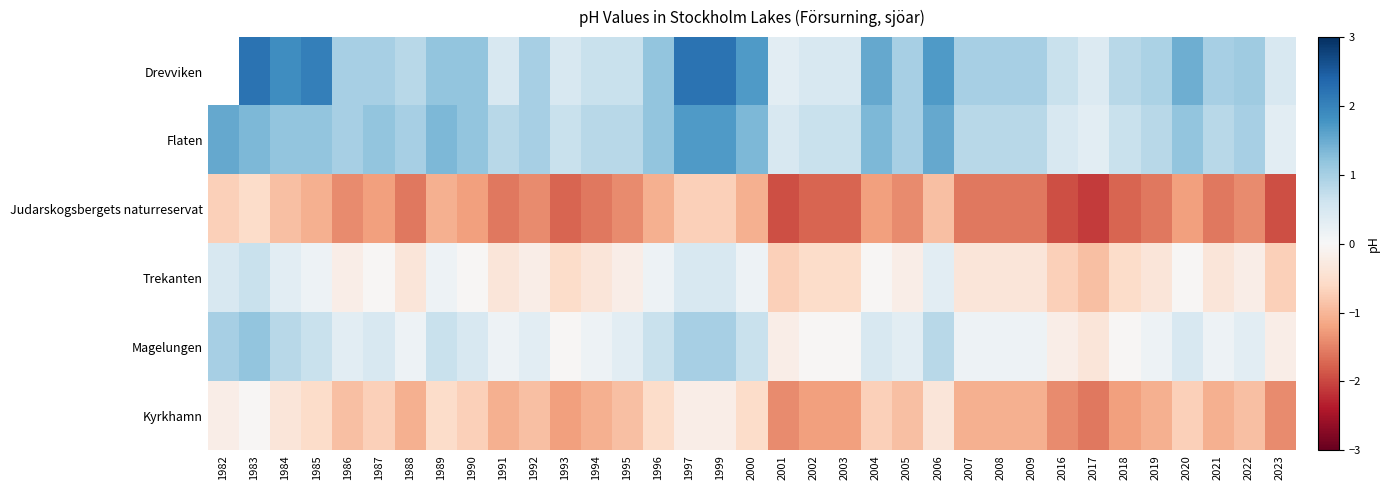

What is the total value across all series at 2021?

-1.0